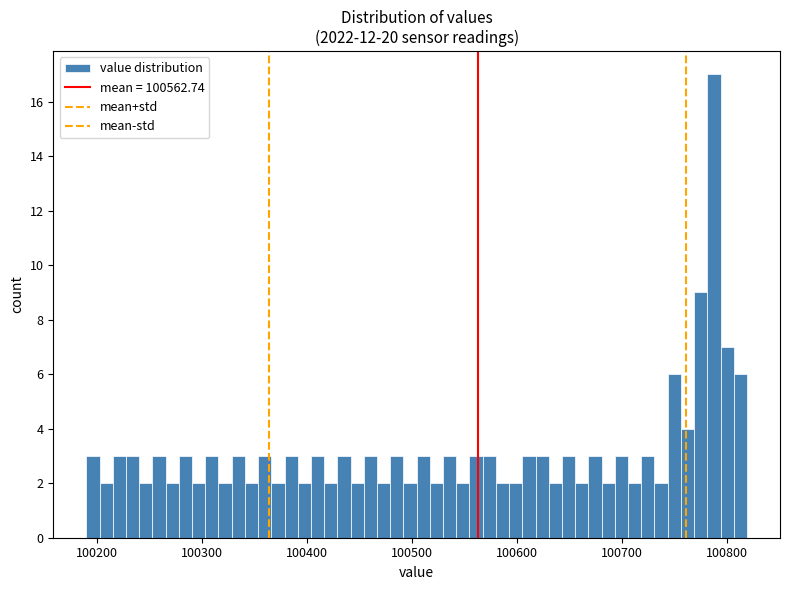

Around what value on the x-axis is the tallest bar? Give the approximate position of its centre, as read against the axis.

100790